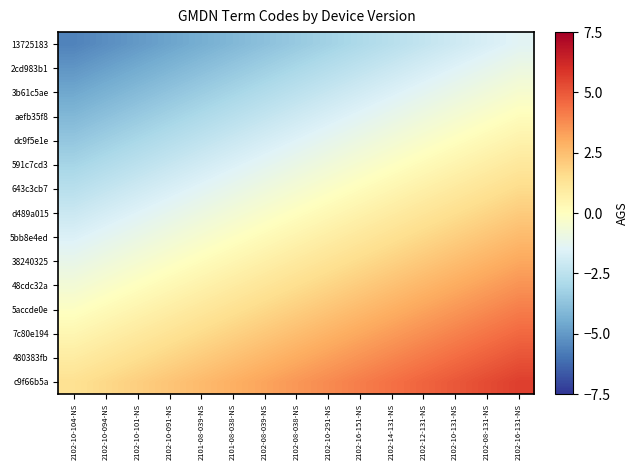

What is the maximum value shown in the chart?

5.6